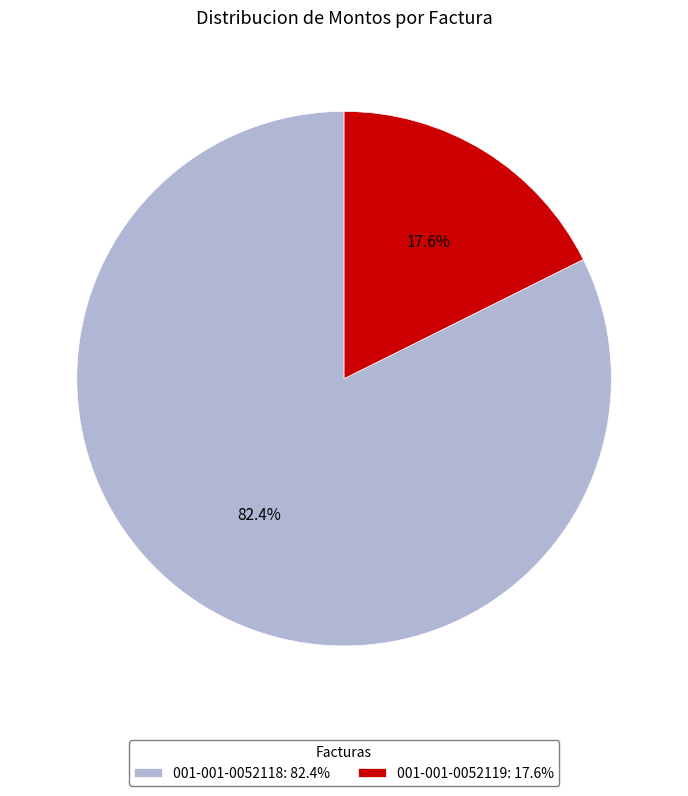

Which category has the biggest portion of the pie?

001-001-0052118